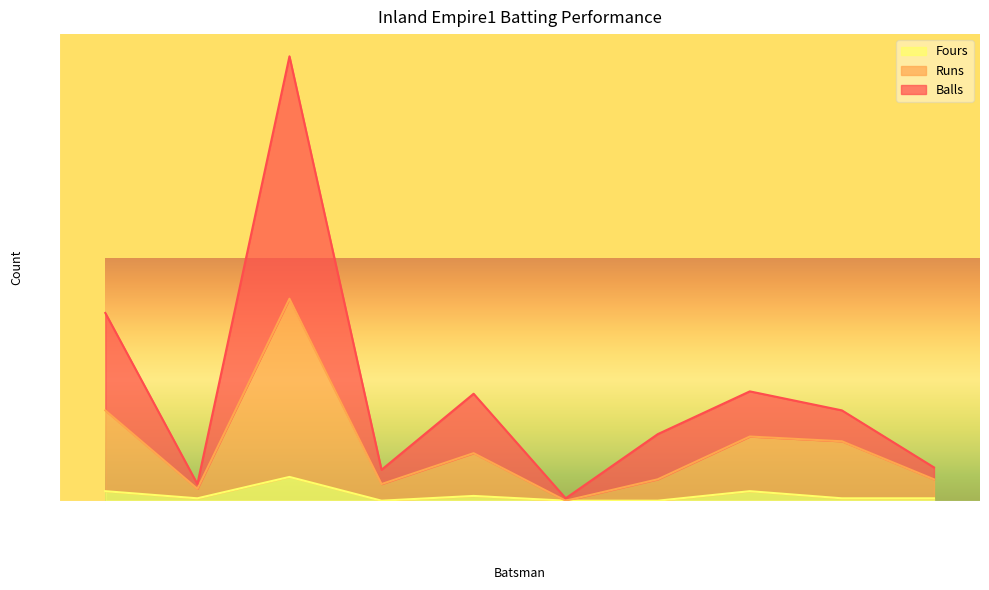

Which category has the lowest value in the Fours series?

Darshan Gandhi